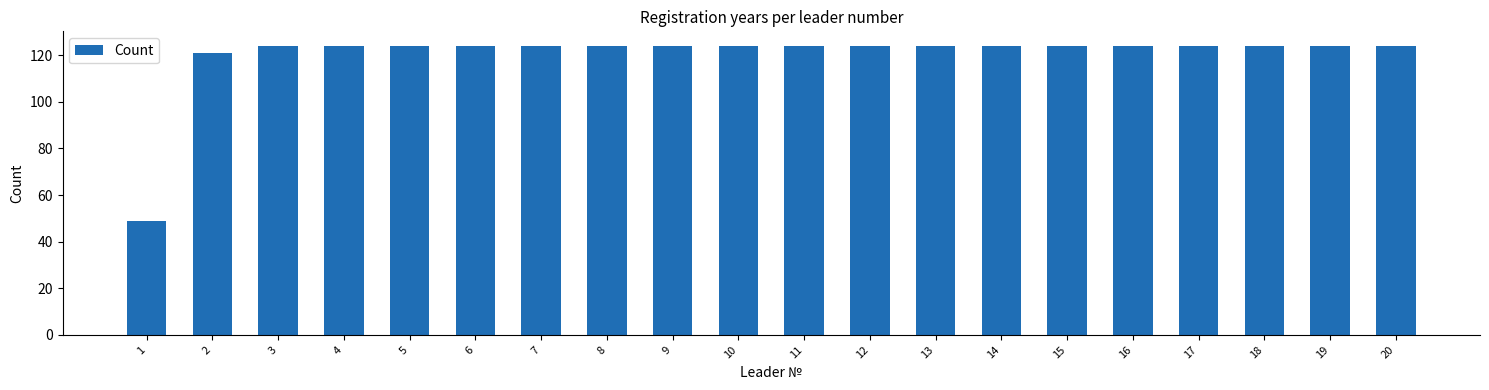

The value at 16 is 124. True or false?

True